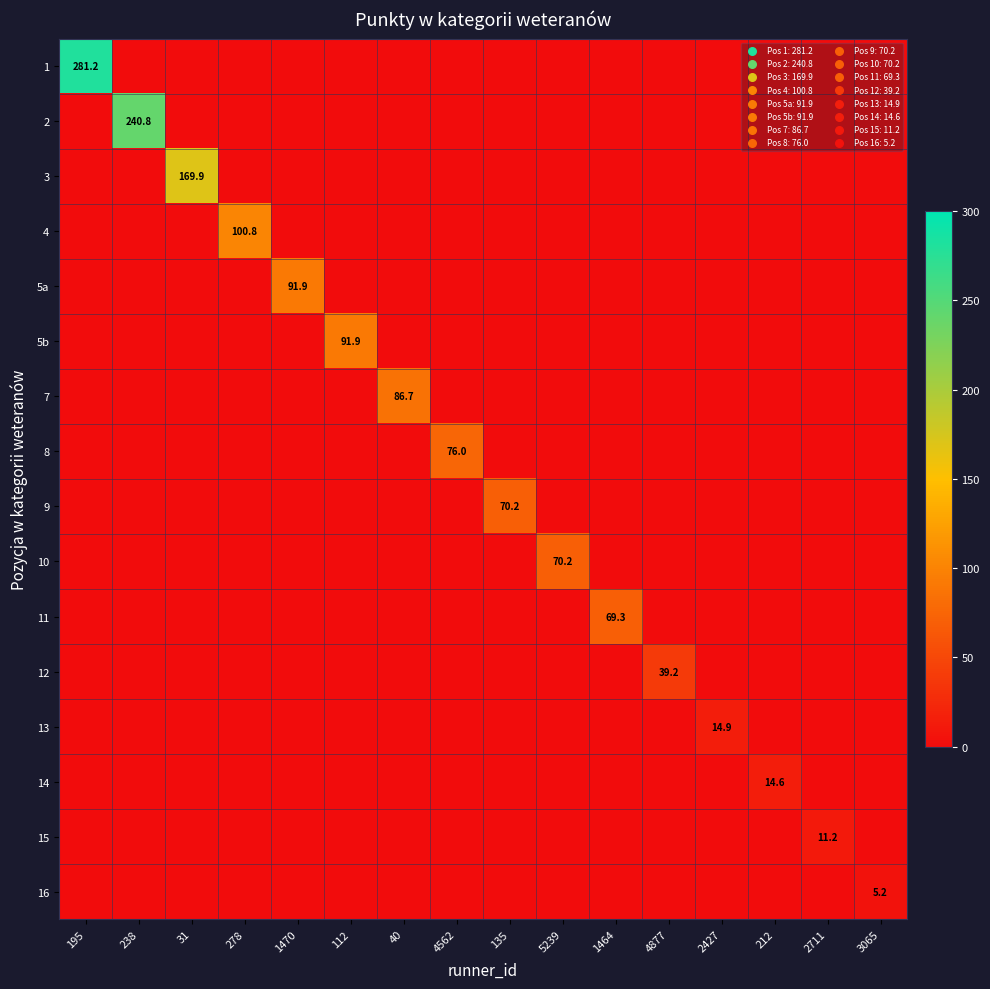

At which label is 7 closest to 43?

195